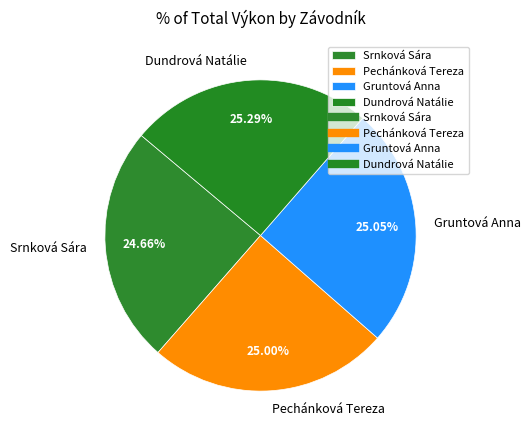

Is there a majority slice in this chart?

No